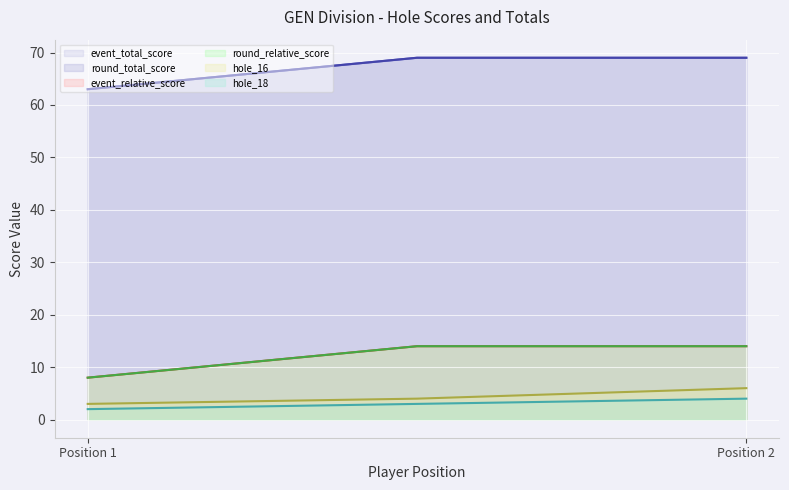

Count the number of data series in this chart.

6